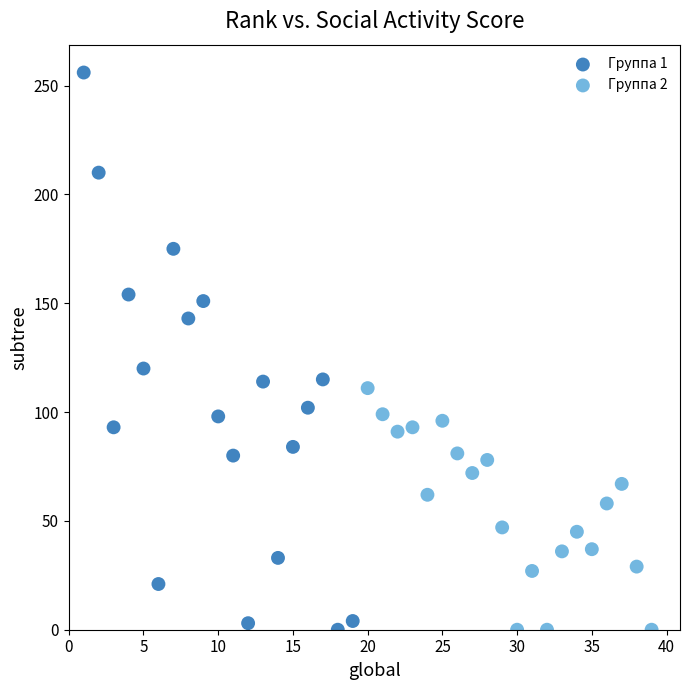

Which series contains the highest Y value?

Группа 1